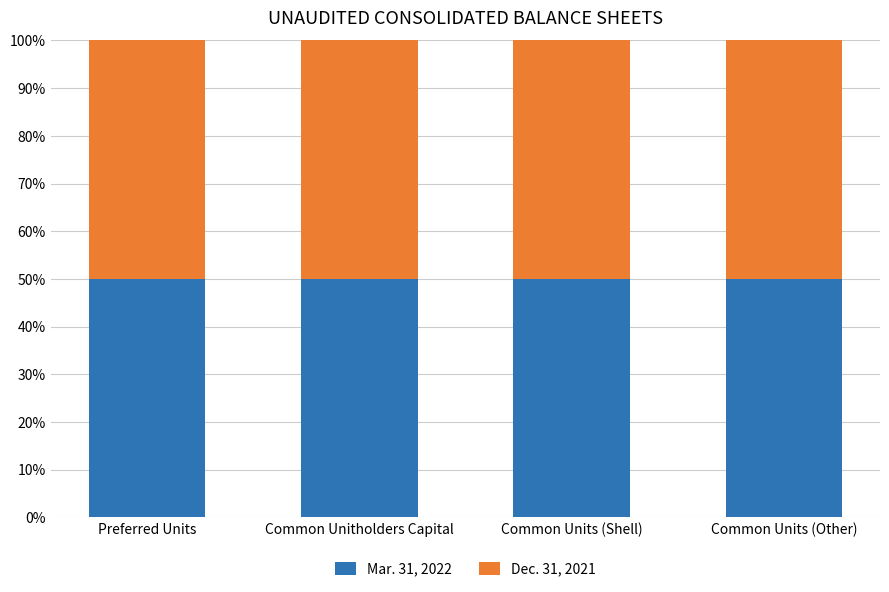

List the labels in order of Mar. 31, 2022 value, largest first.

Common Unitholders Capital, Common Units (Other), Common Units (Shell), Preferred Units